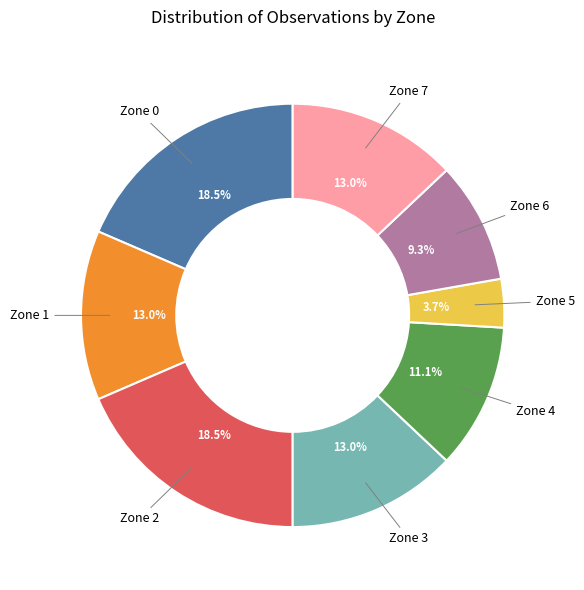

Is there a majority slice in this chart?

No